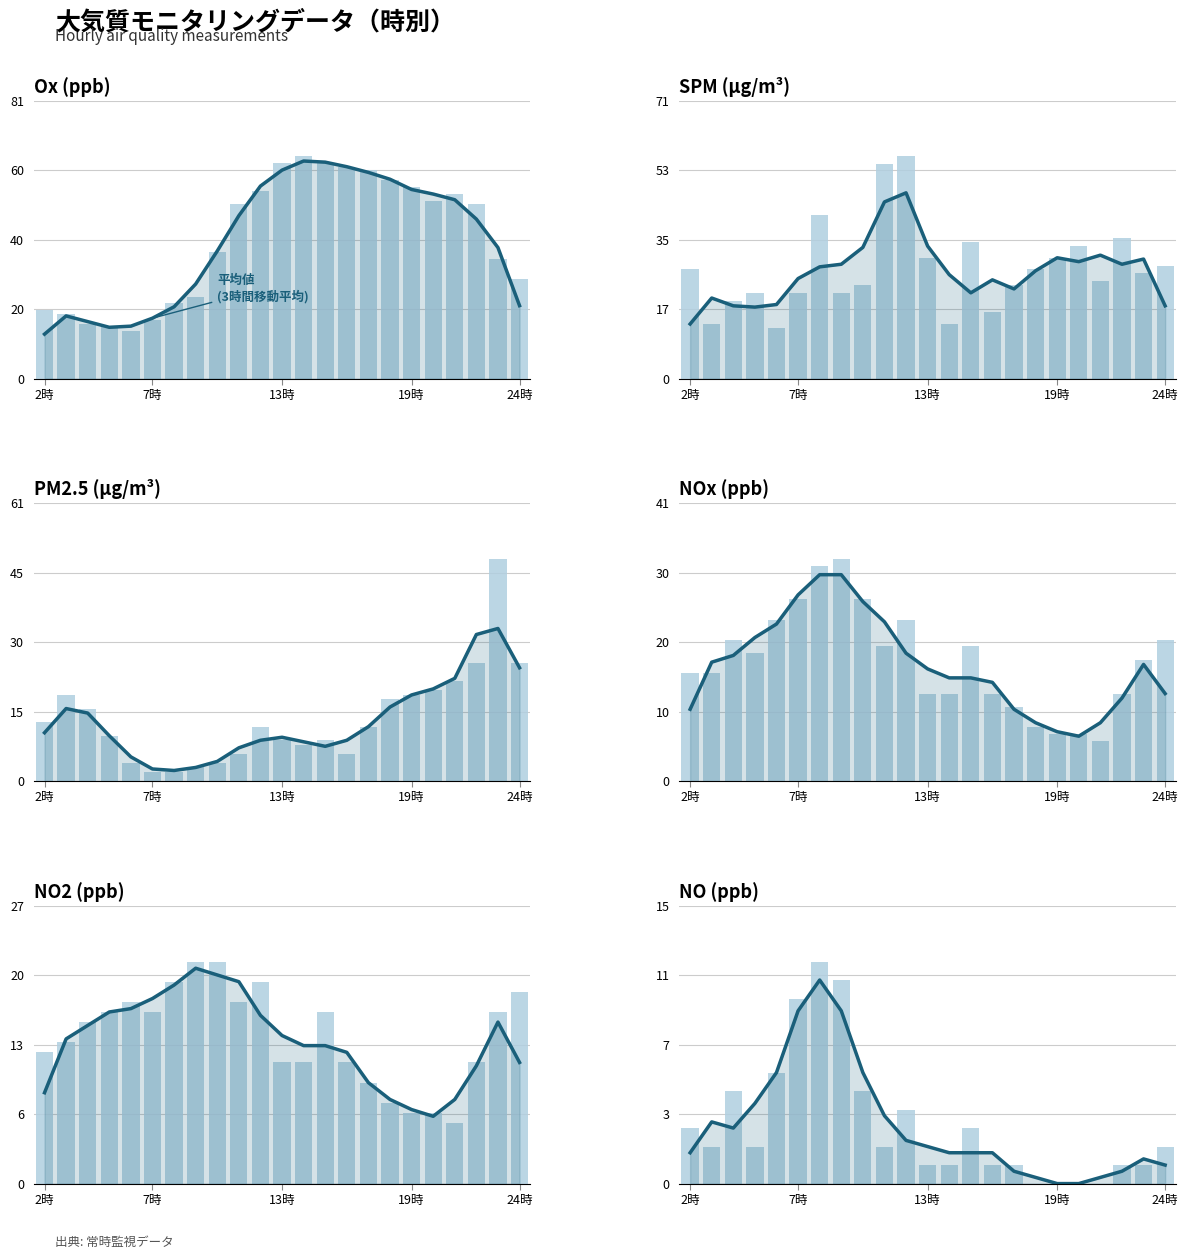

Does the chart contain stacked bars?

No